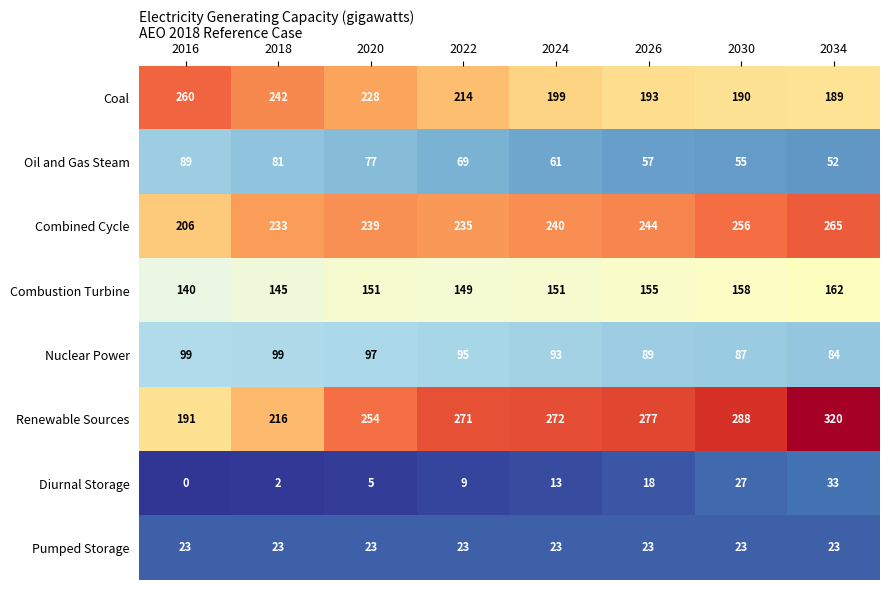

Which series changed the most between 2020 and 2026?

Coal